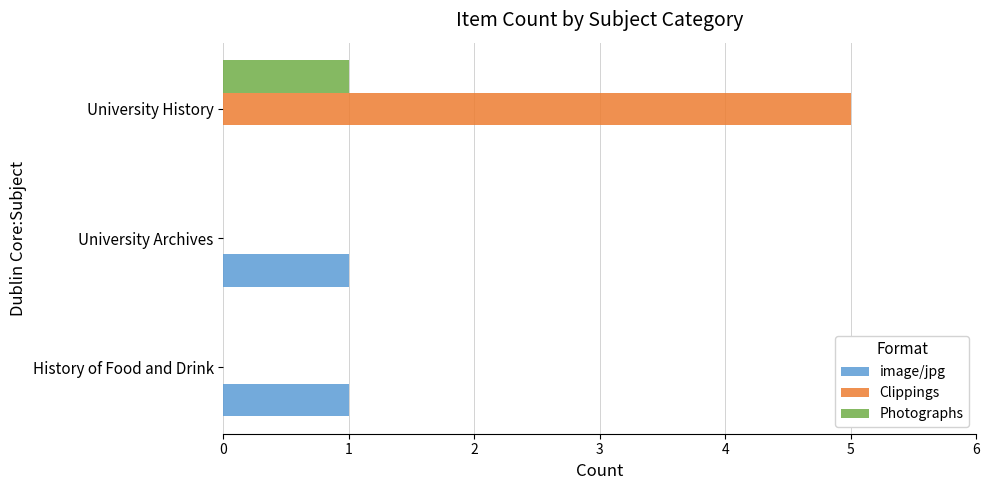

Which category has the highest value across all series?

University History